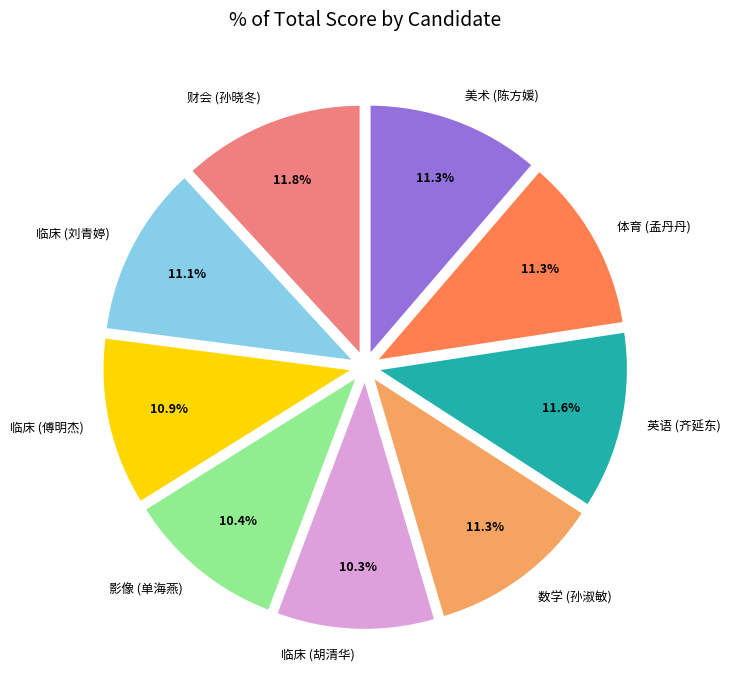

How many segments does this pie chart have?

9